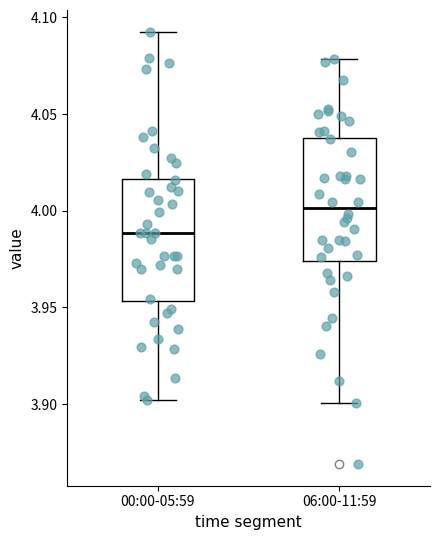

Reading left to right, transcribe this box plot: for each box, give where its median line is, the range the box spans, and where its two whiskers end, as read against the y-axis. The values are not printed on the chart, so give them approximately, as read against the axis.

00:00-05:59: median 3.990, box 3.955 to 4.015, whiskers 3.900 to 4.095
06:00-11:59: median 4.000, box 3.975 to 4.040, whiskers 3.900 to 4.080